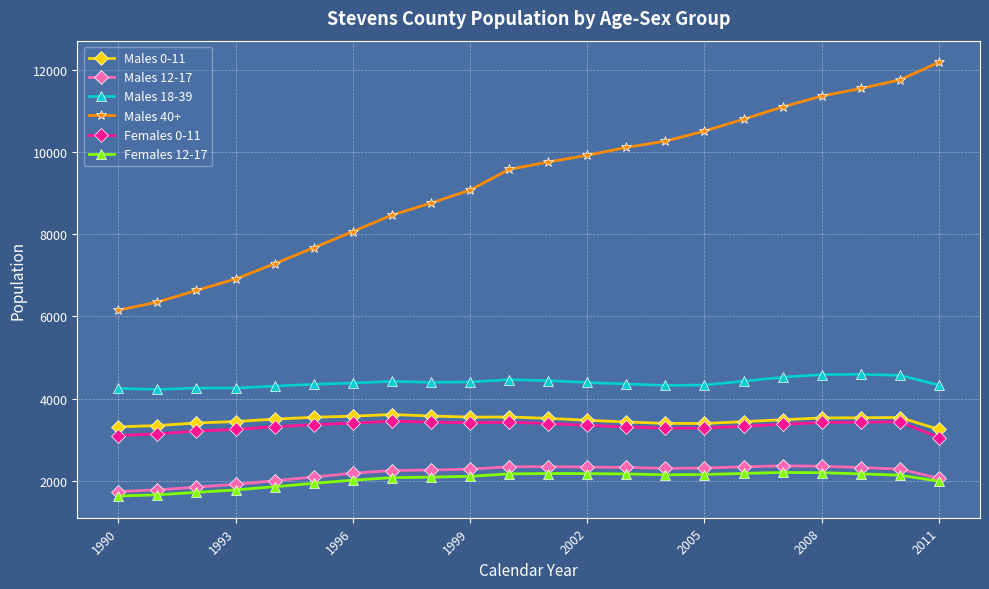

What is the sum of all Females 12-17 values?

44773